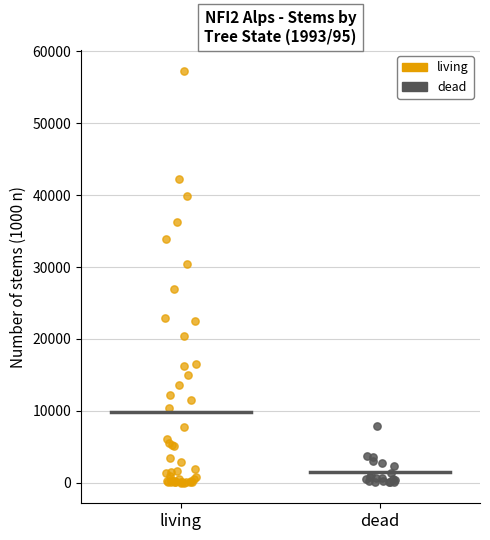

Which series contains the highest Y value?

living